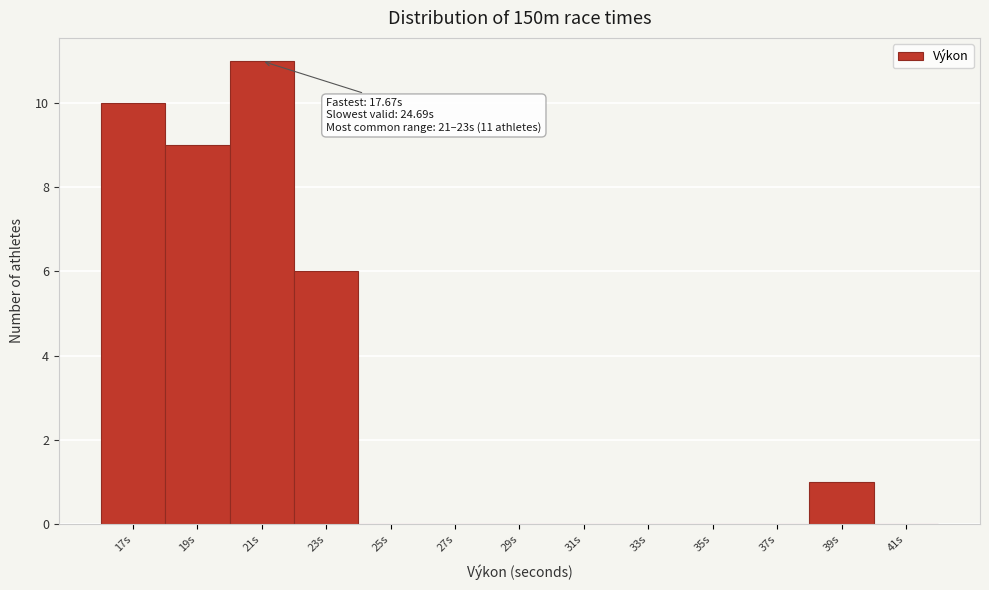

Reading left to right, transcribe all the data shown in this chart.

17s=10	19s=9	21s=11	23s=6	25s=0	27s=0	29s=0	31s=0	33s=0	35s=0	37s=0	39s=1	41s=0